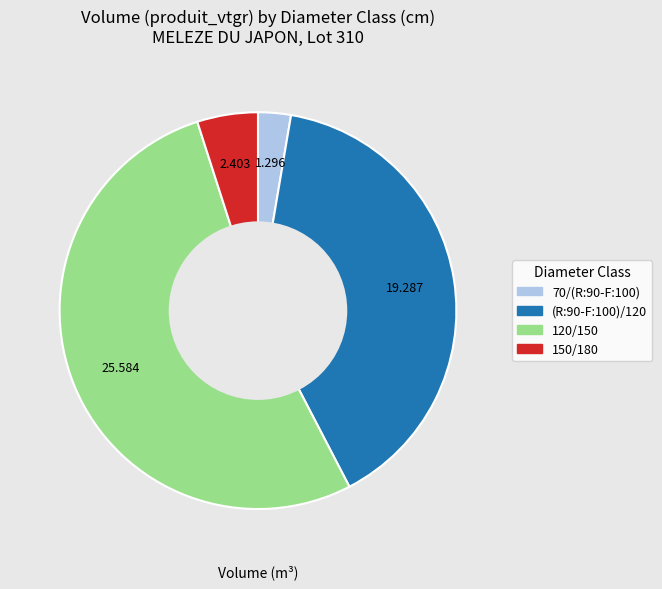

Is the sum of 70/(R:90-F:100) and (R:90-F:100)/120 greater than half?

No